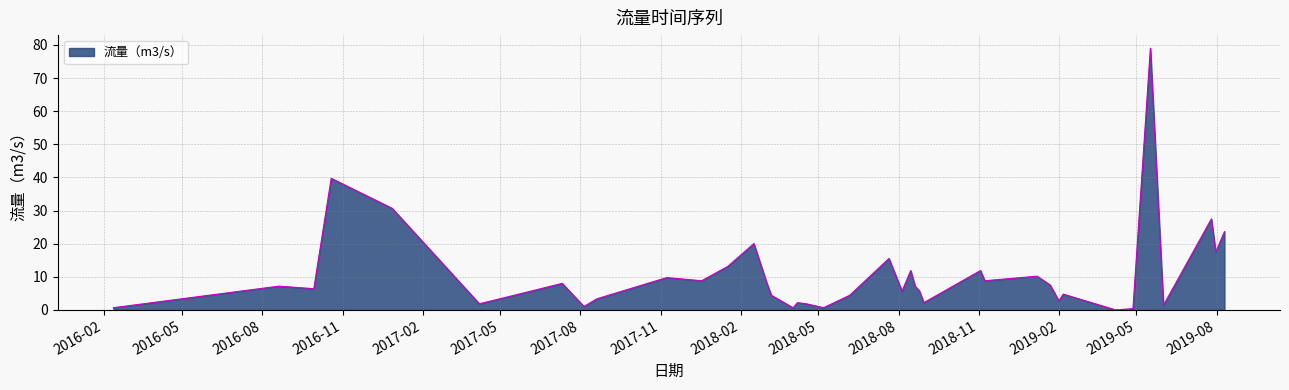

What is the maximum value shown in the chart?

79.0